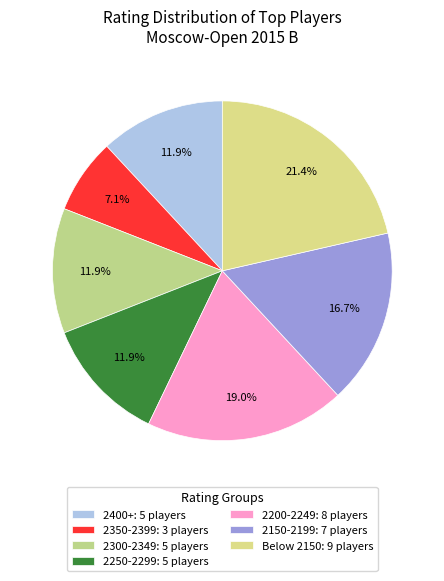

Which category has the smallest portion of the pie?

2350-2399: 3 players